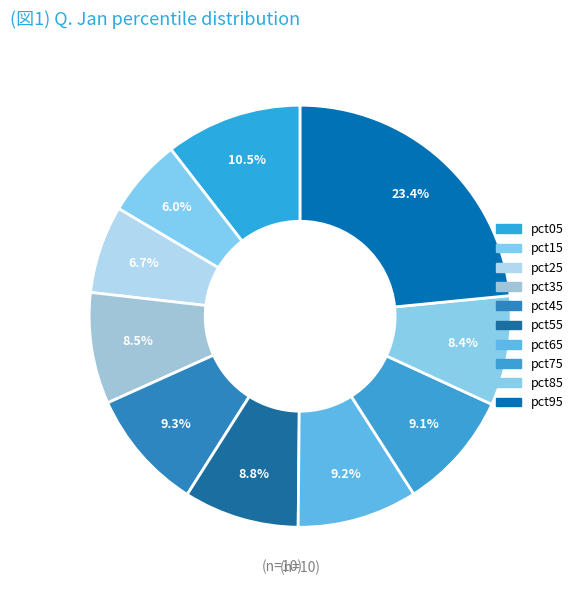

Rank the categories by value from highest to lowest.

pct95, pct05, pct45, pct65, pct75, pct55, pct35, pct85, pct25, pct15